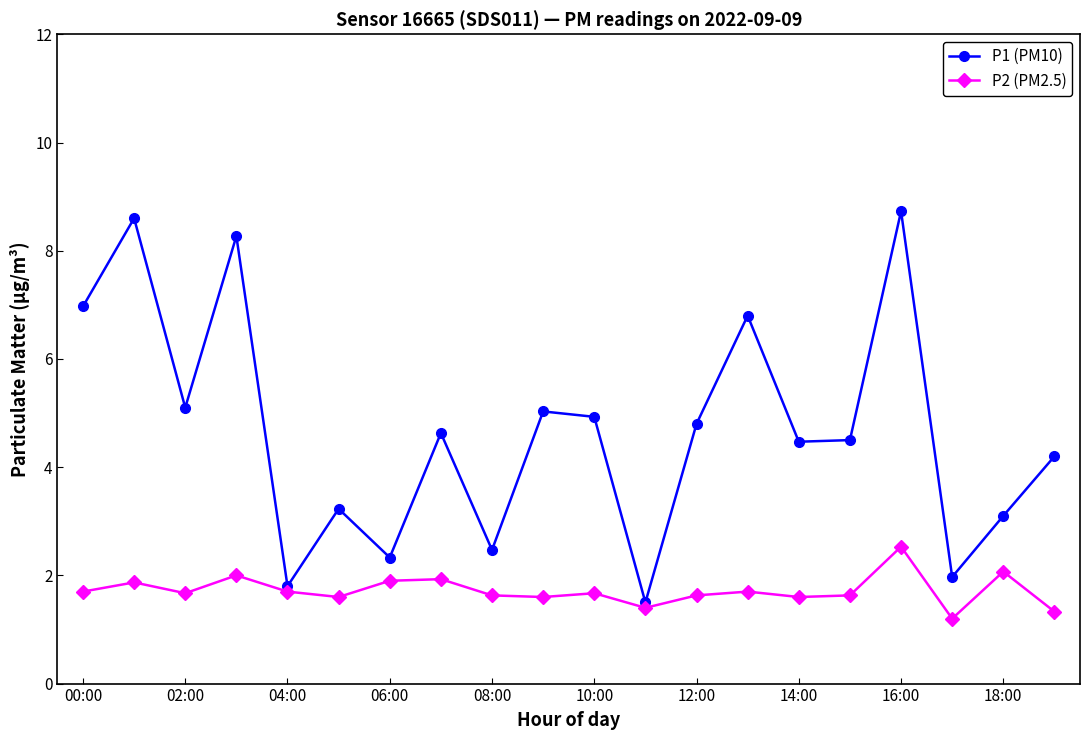

What is the value of the P2 (PM2.5) point at the 5th from the left?

1.7